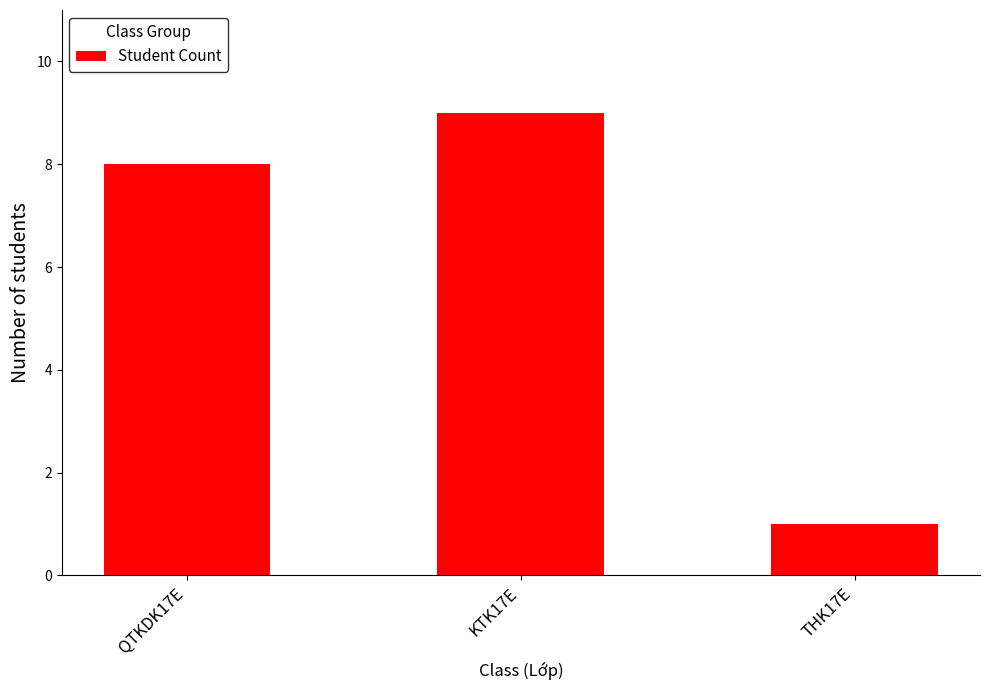

How many distinct data groups are displayed?

1